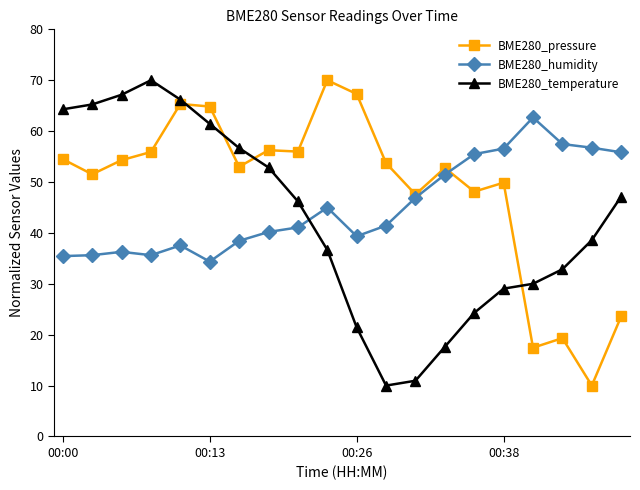

What is the value of the BME280_humidity point at the 9th from the left?

41.1